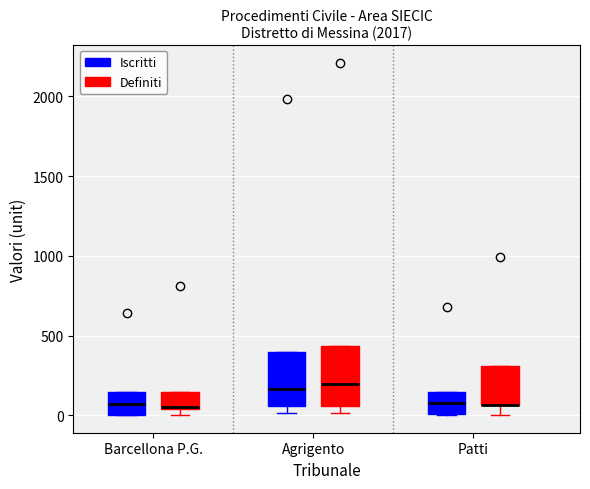

Where is the lower edge of the box for Patti (Definiti) on the y-axis? The values are not printed on the chart, so give them approximately, as read against the axis.

50